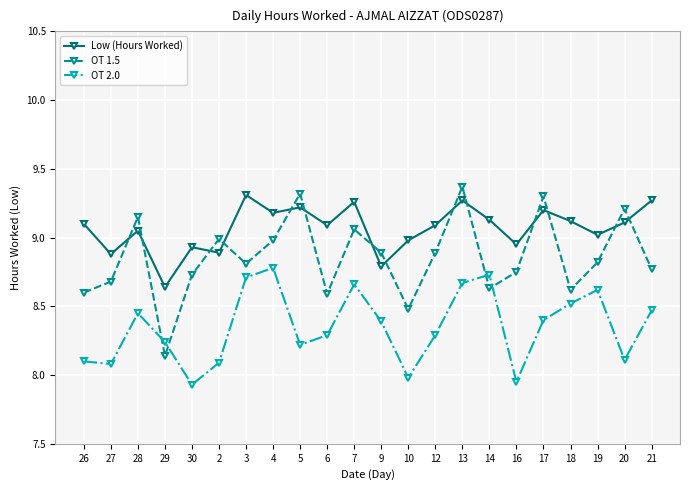

Rank the series by their average value, from highest to lowest.

Low (Hours Worked), OT 1.5, OT 2.0